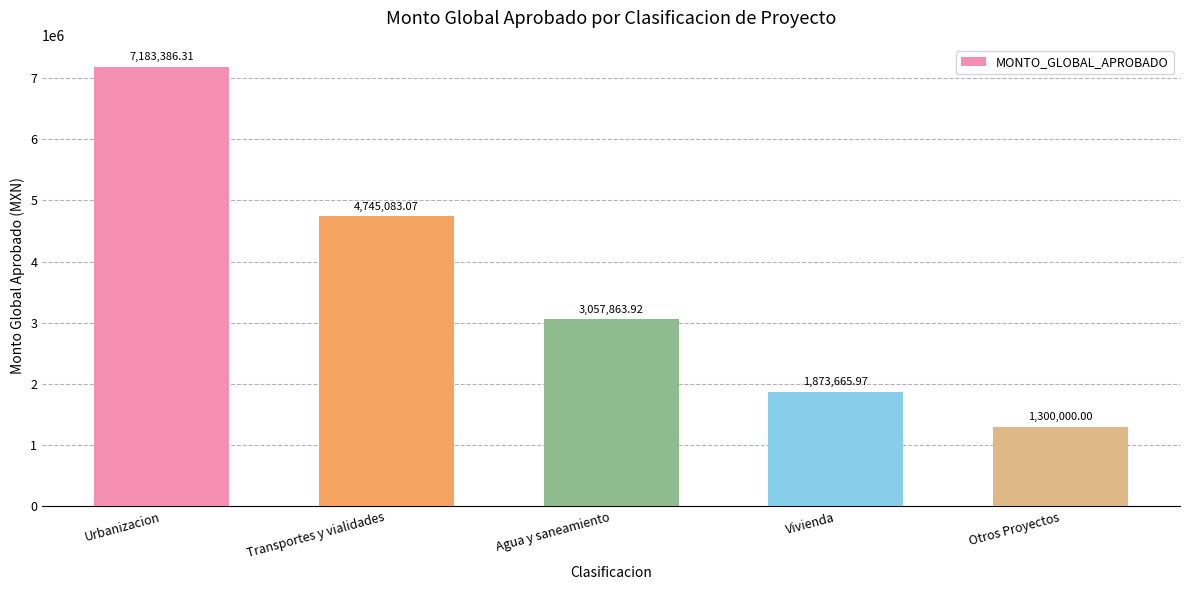

Where is the data nearest to the value 4241693?

Transportes y vialidades